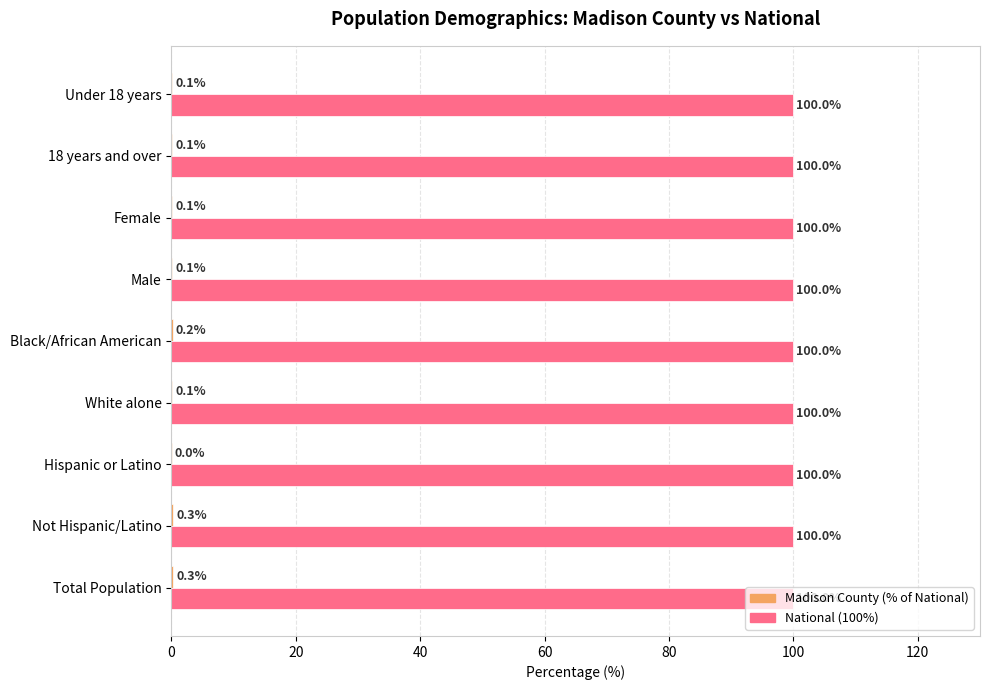

What is the total value across all series at Female?

100.1